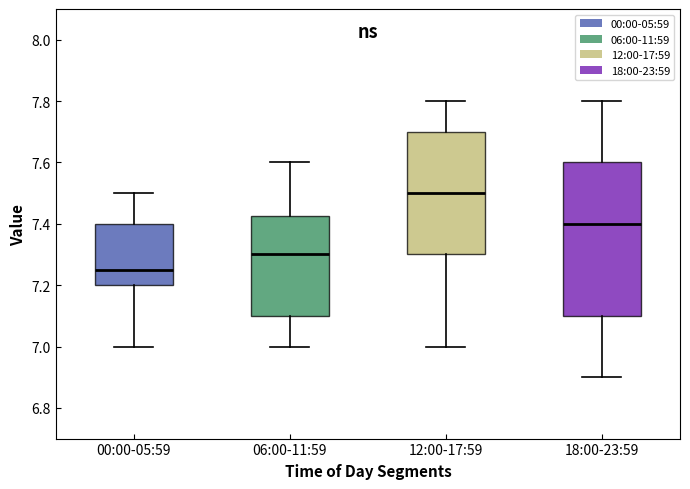

Reading left to right, read every box against the y-axis: the position of its median line, the range the box covers, and the ends of its whiskers. The values are not printed on the chart, so give them approximately, as read against the axis.

00:00-05:59: median 7.26, box 7.20 to 7.40, whiskers 7.00 to 7.50
06:00-11:59: median 7.30, box 7.10 to 7.42, whiskers 7.00 to 7.60
12:00-17:59: median 7.50, box 7.30 to 7.70, whiskers 7.00 to 7.80
18:00-23:59: median 7.40, box 7.10 to 7.60, whiskers 6.90 to 7.80